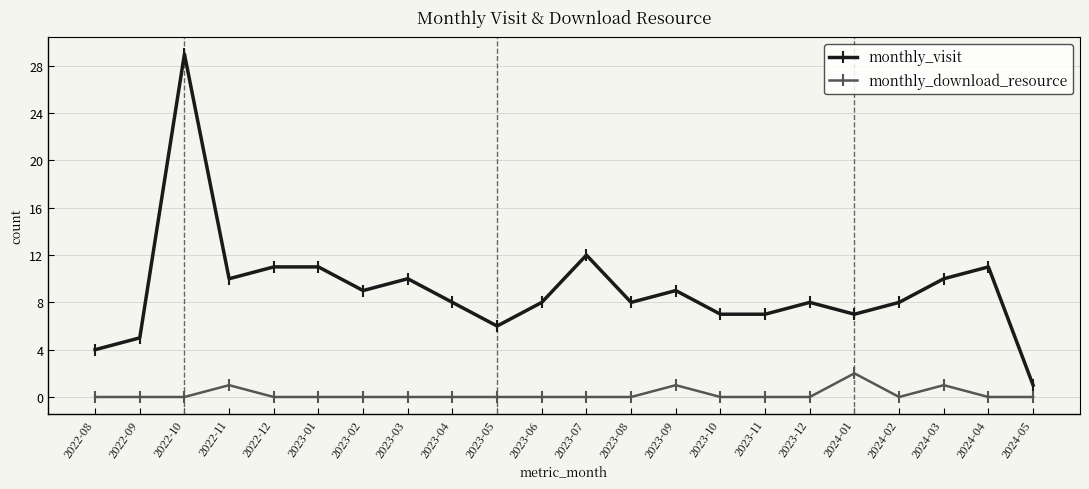

Where is the first local maximum for monthly_visit?

2022-10